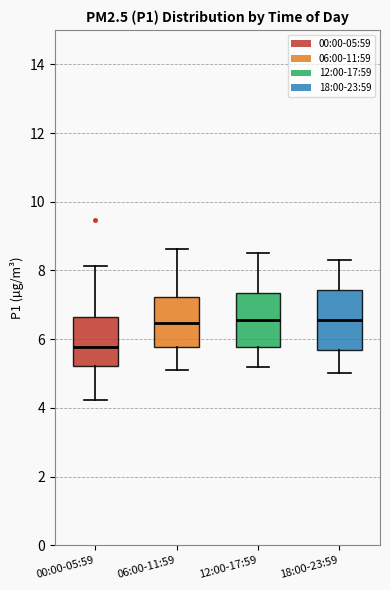

Which box has the lowest median line?

00:00-05:59